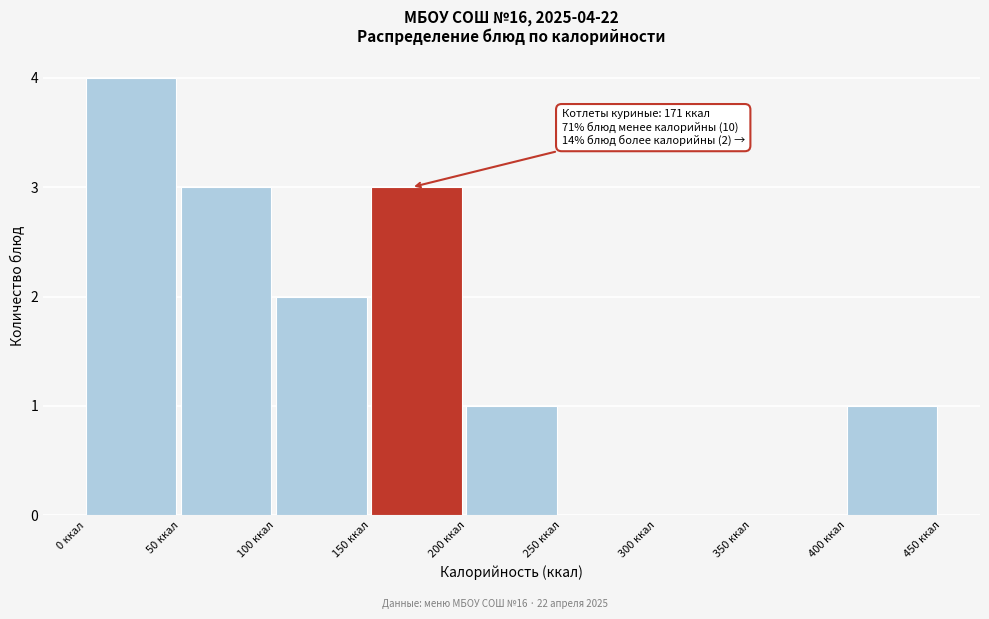

Which range on the x-axis has the tallest bar?

0 to 50